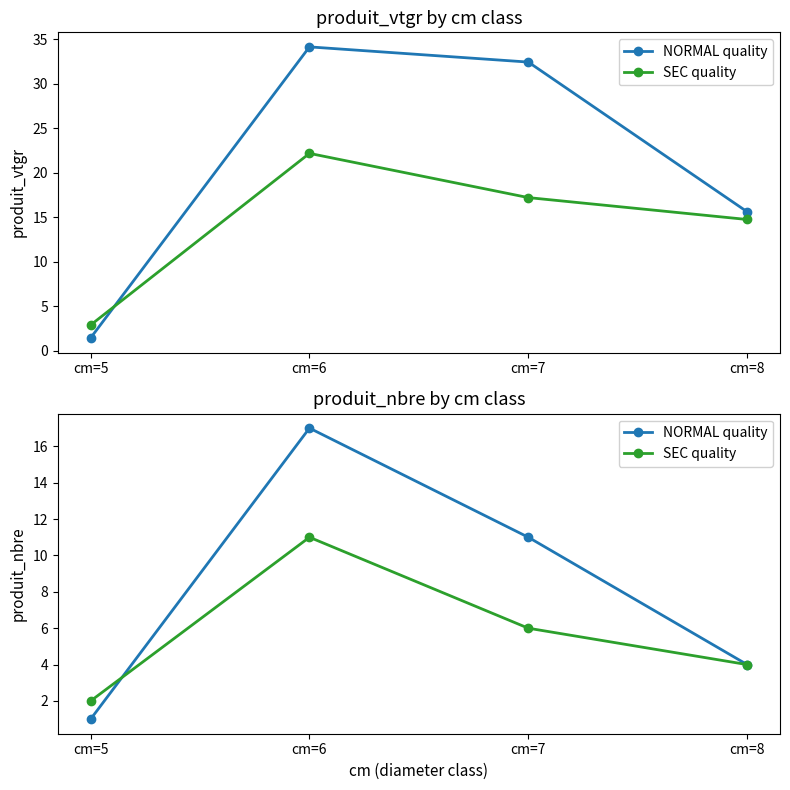

At which category is the sum across all series the highest?

cm=6